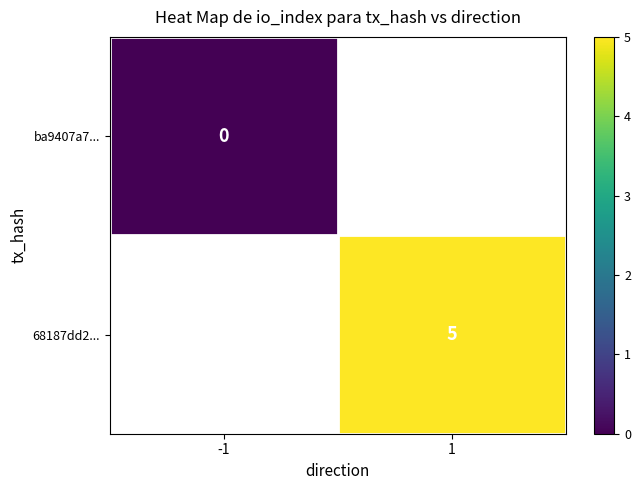

Which has a higher value, -1 or 1?

1